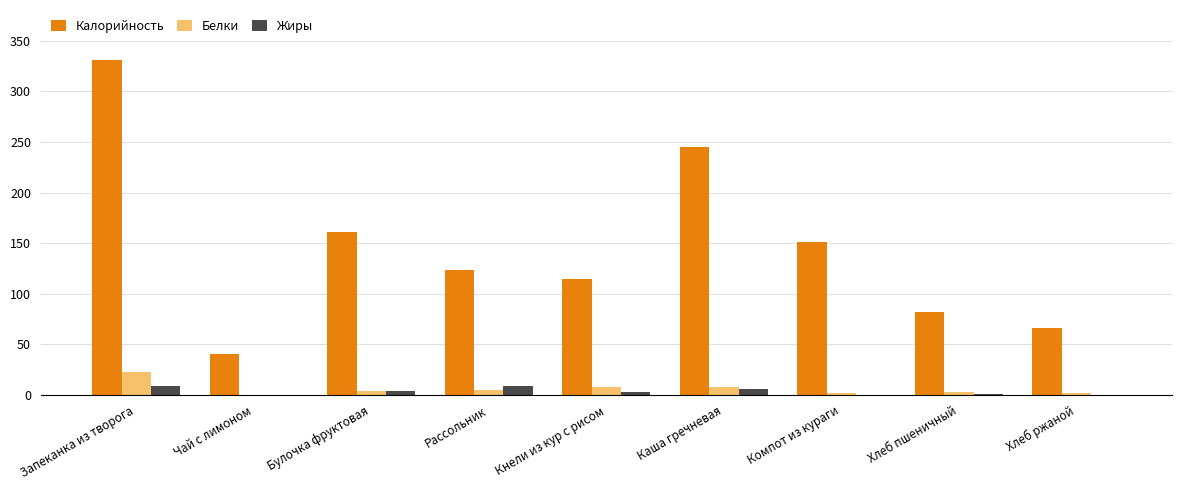

Count the number of categories in the chart.

9